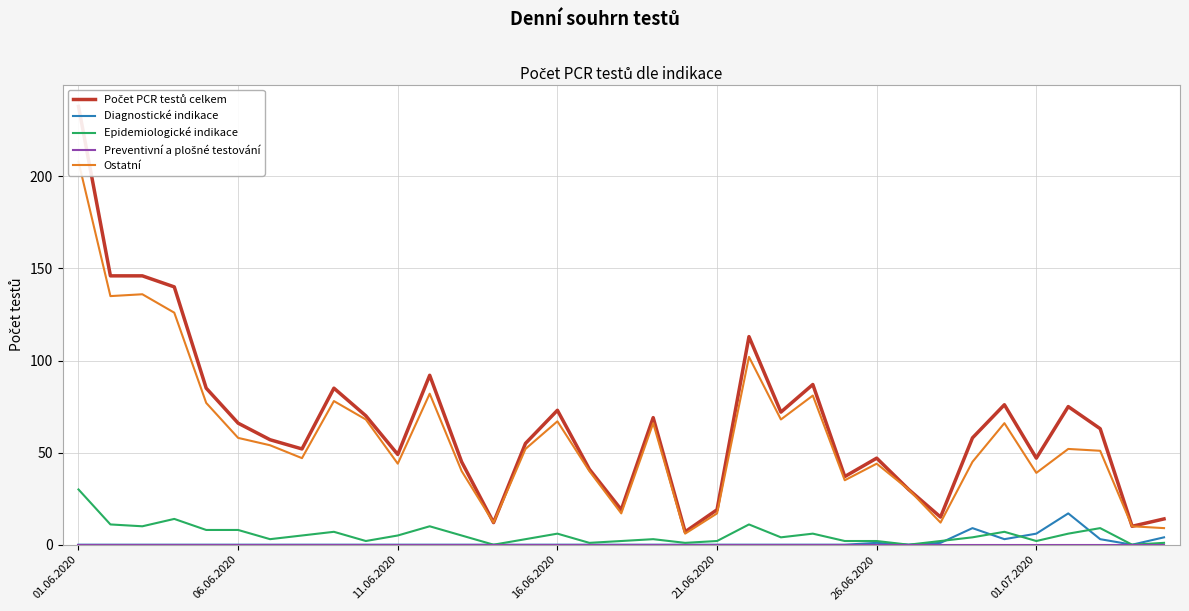

The value of Ostatní at 21 is 102. True or false?

True